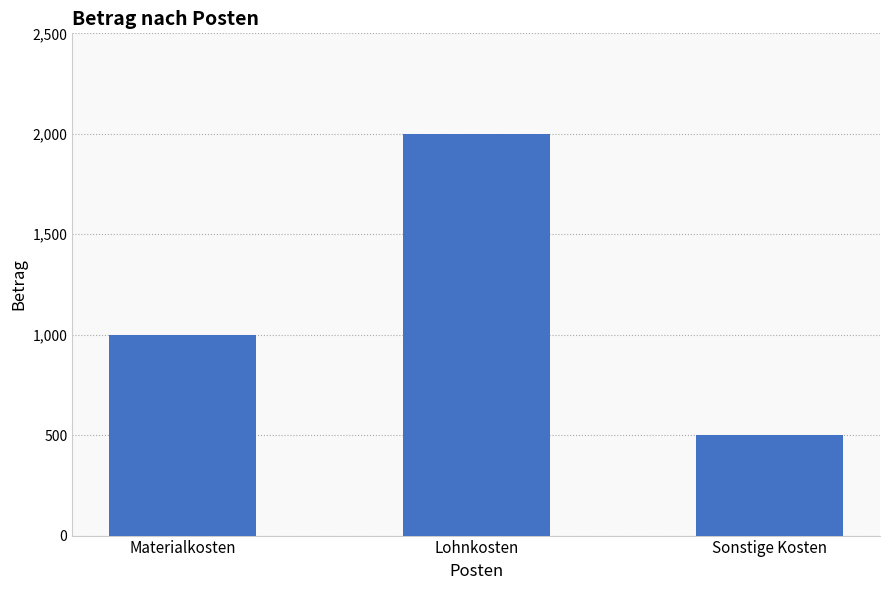

How many values are between 500 and 2000?

3